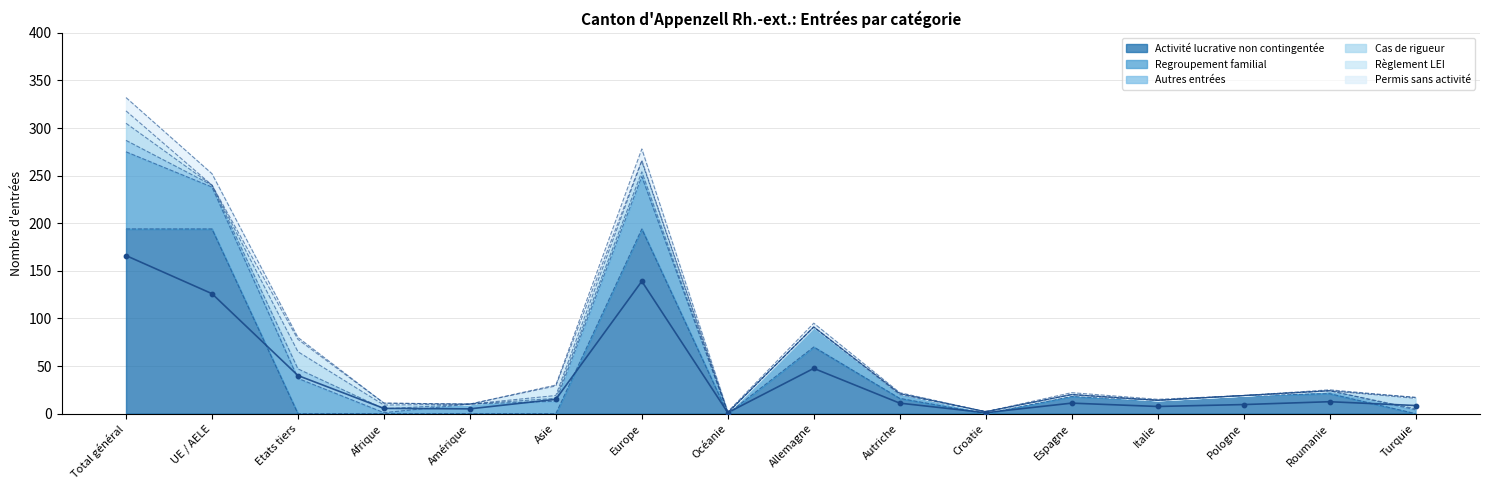

What are all the series names shown in the legend?

Activité lucrative non contingentée, Regroupement familial, Autres entrées, Cas de rigueur, Règlement LEI, Permis sans activité